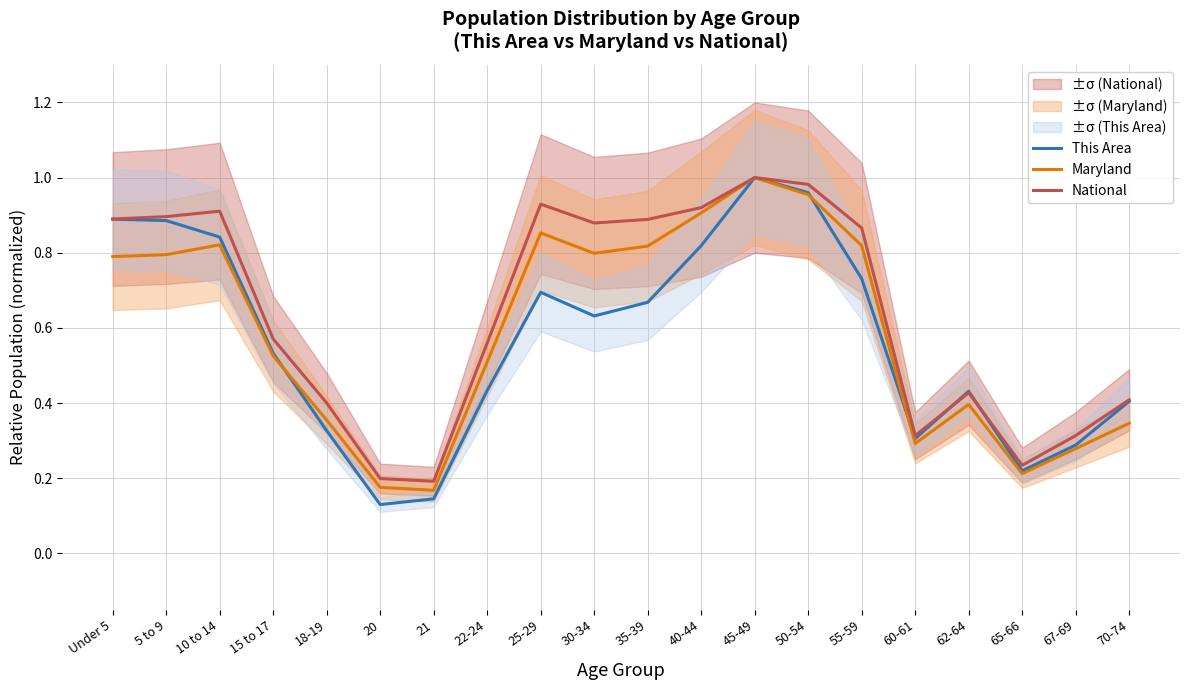

True or false: National and This Area intersect in this chart.

True